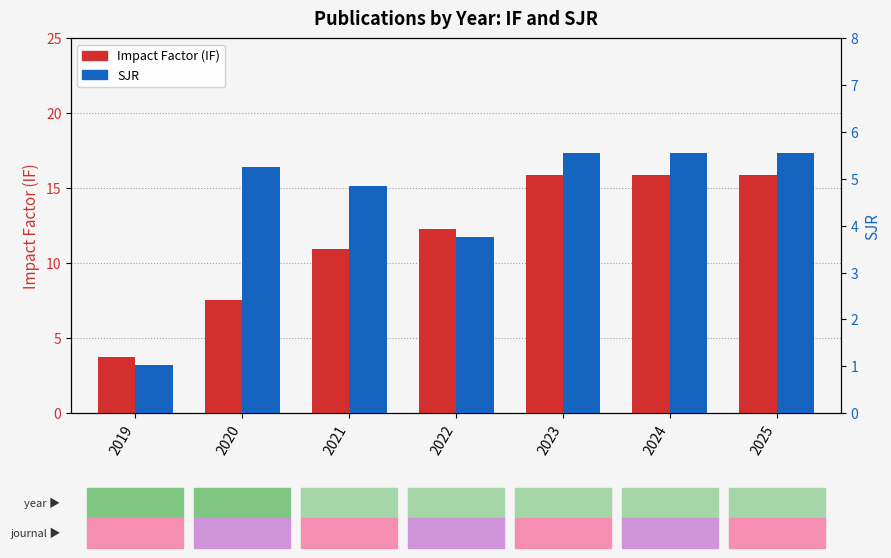

Are the bars grouped side by side (vs. stacked)?

Yes